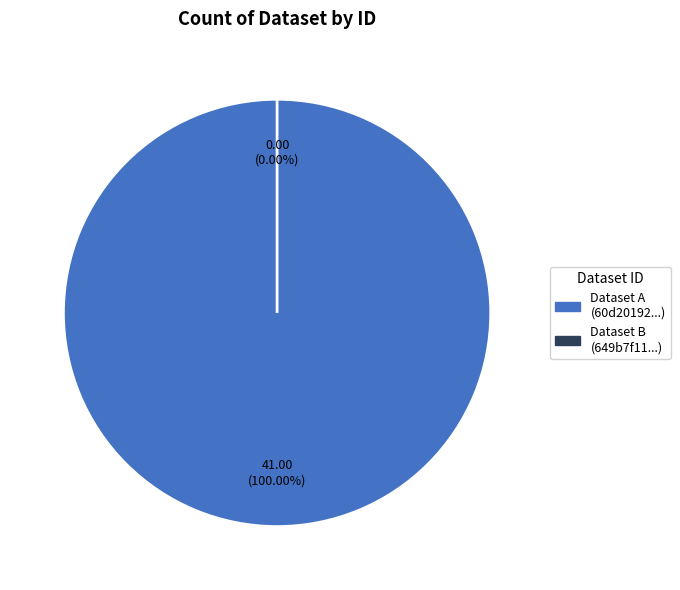

Which category has the smallest portion of the pie?

649b7f11078190f8a0e77191